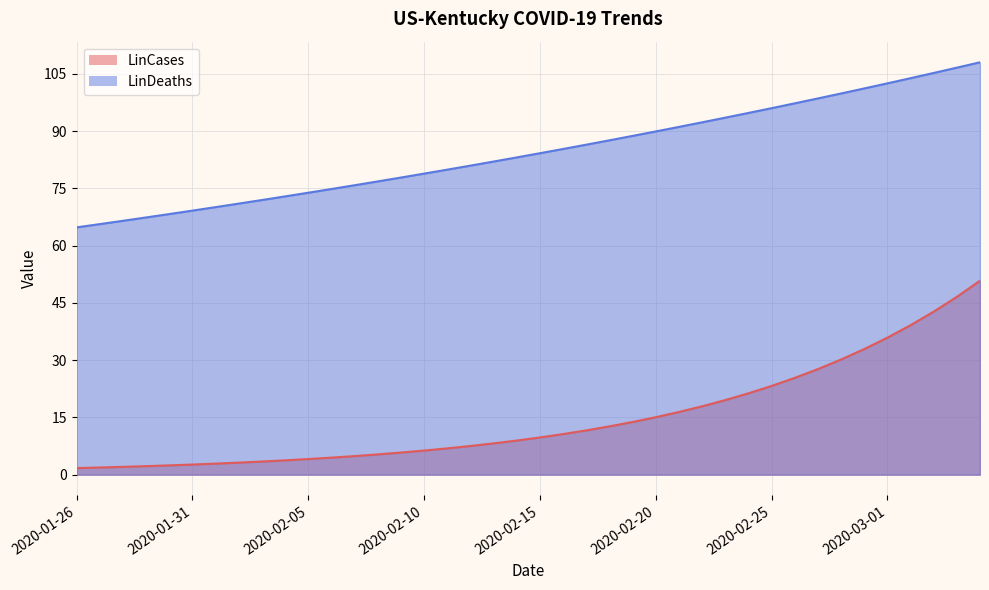

Is the value of LinDeaths at 2020-02-08 greater than the value of LinCases at 2020-02-28?

Yes